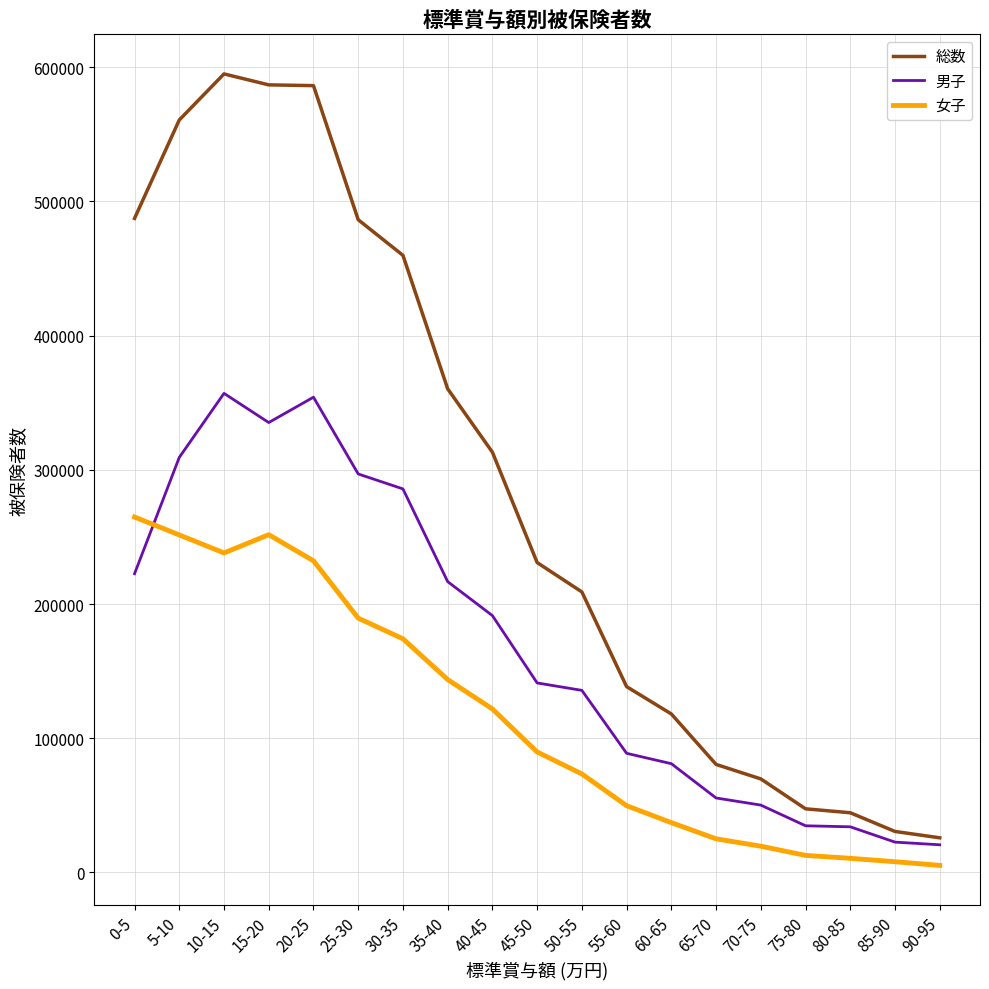

What is the maximum value for 女子?

264833